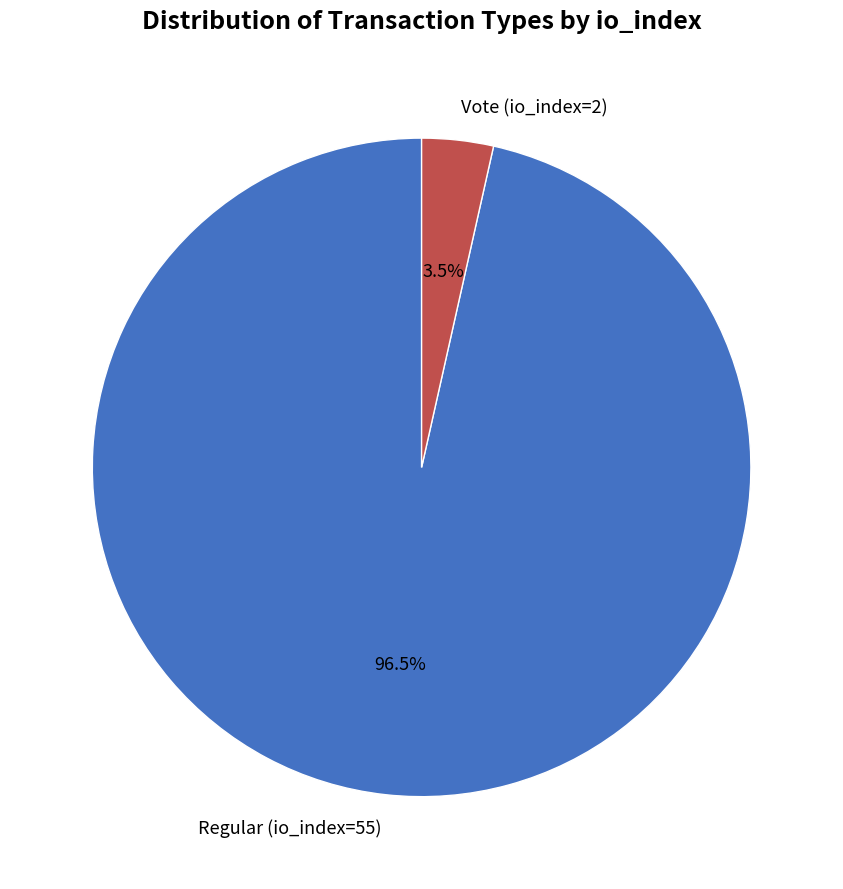

To the nearest percent, what is the average slice percentage?

50%